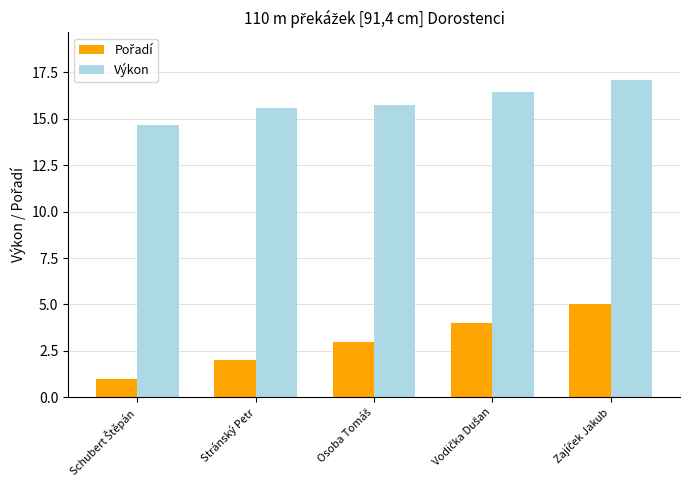

At how many categories does at least one series exceed 14?

5